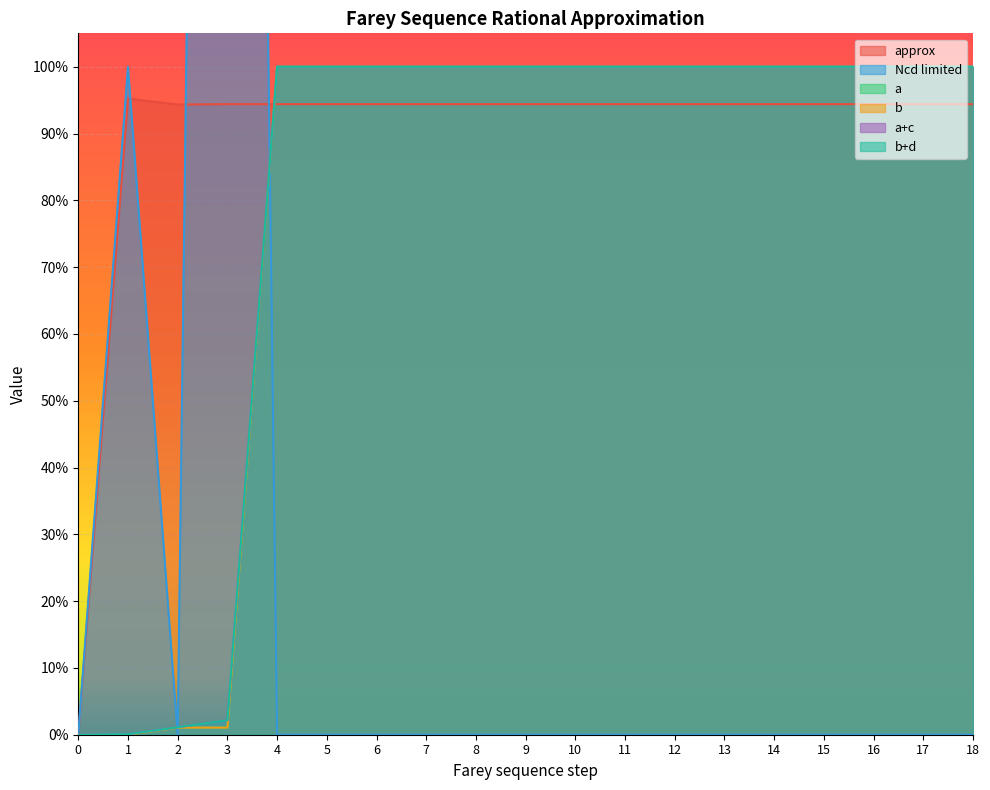

Is the value of b at 17 greater than the value of a+c at 4?

No